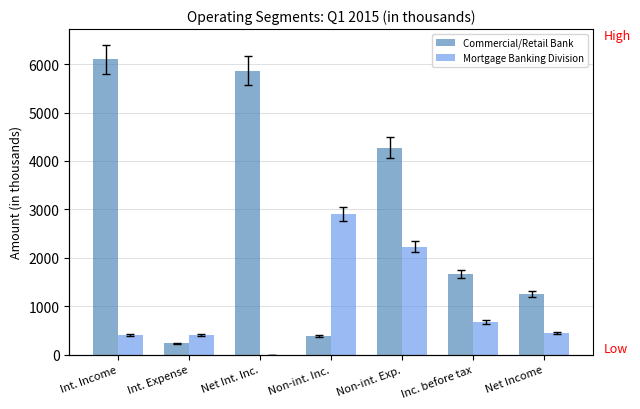

Is the value of Commercial/Retail Bank at Non-int. Exp. greater than the value of Mortgage Banking Division at Net Int. Inc.?

Yes